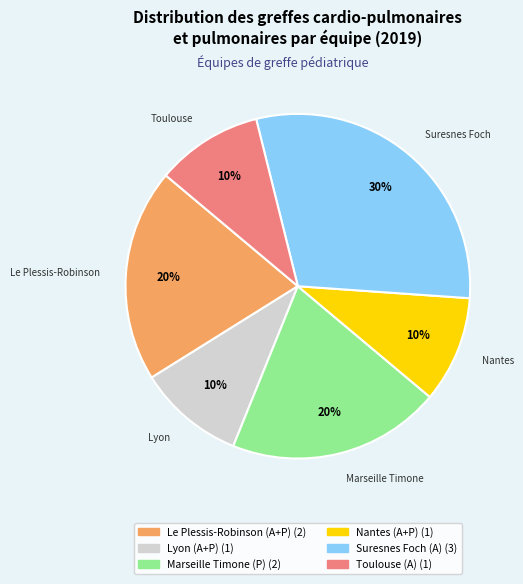

Does any single category account for the majority?

No